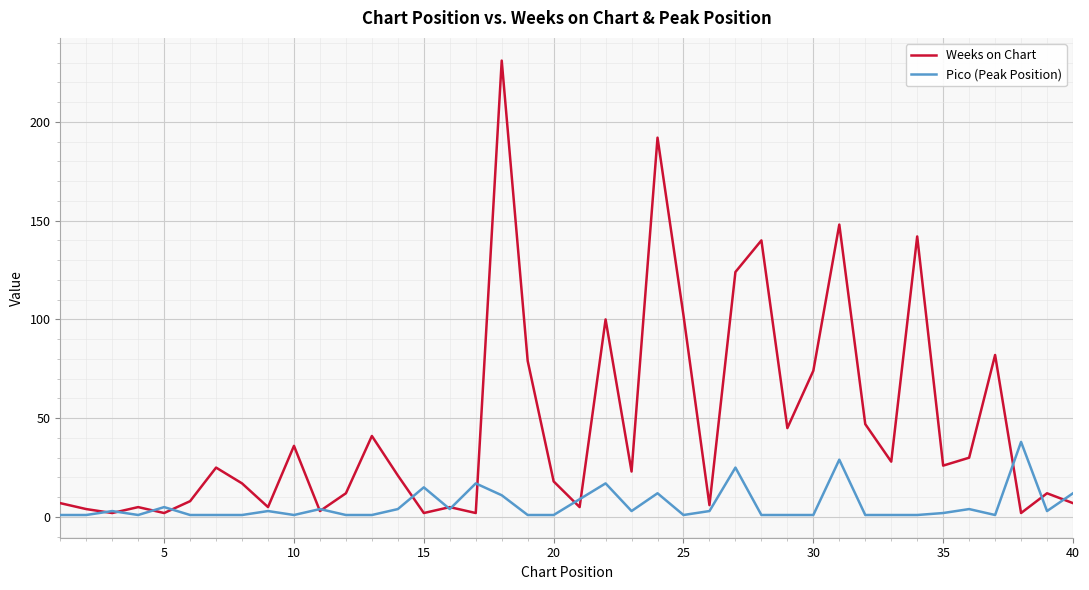

List the series in order of their overall mean, lowest first.

Pico (Peak Position), Weeks on Chart